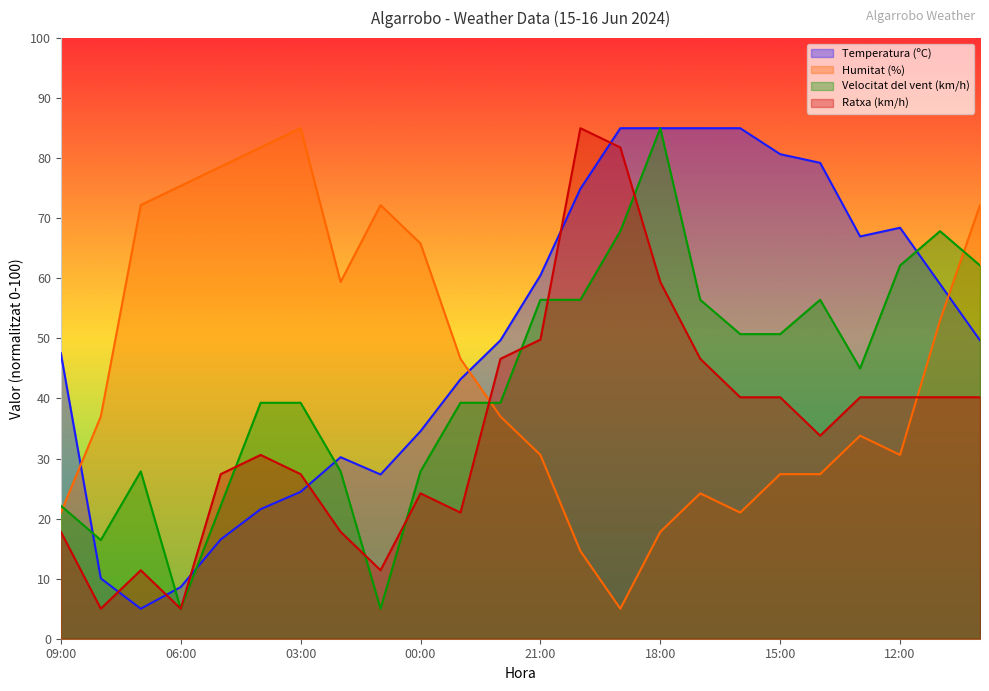

What is the average value of the Velocitat del vent (km/h) series?

42.9